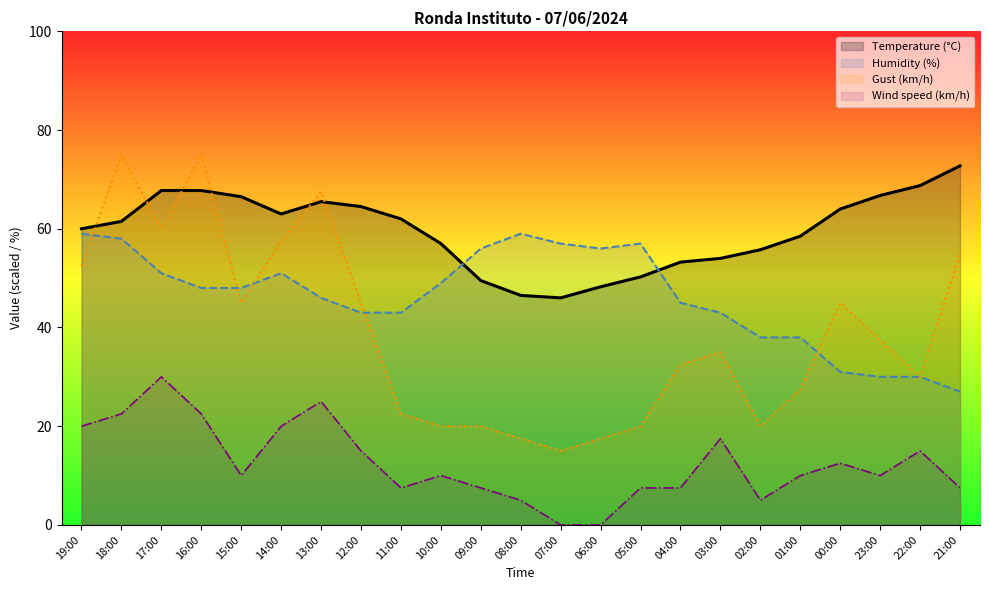

Which series ends up on top after the final intersection of Temperature (°C) and Gust (km/h)?

Temperature (°C)